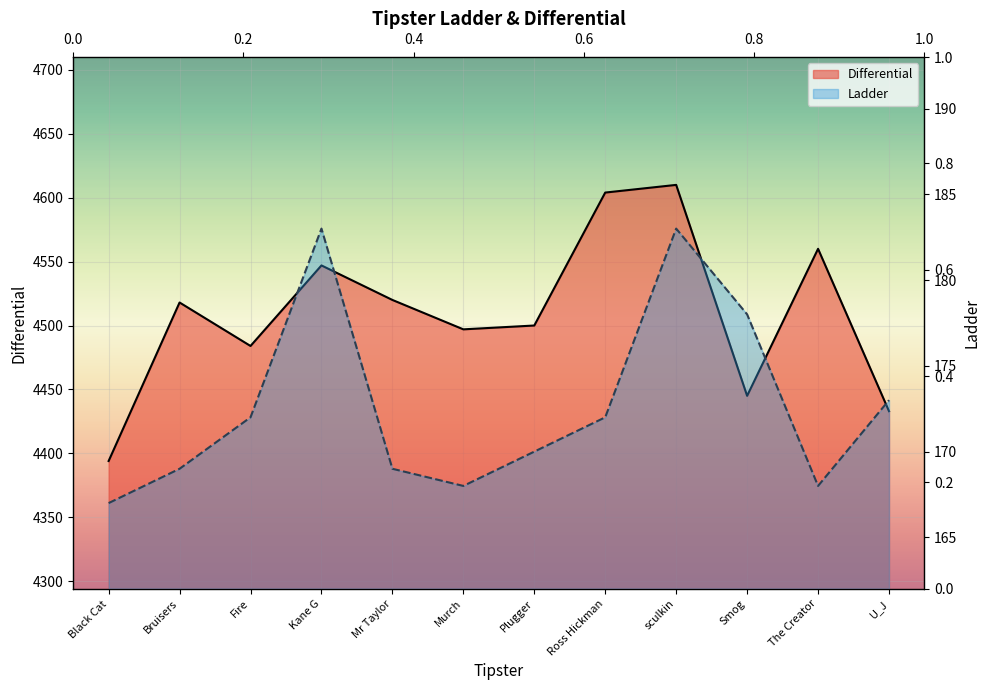

Which has a higher value, Fire or Plugger?

Plugger